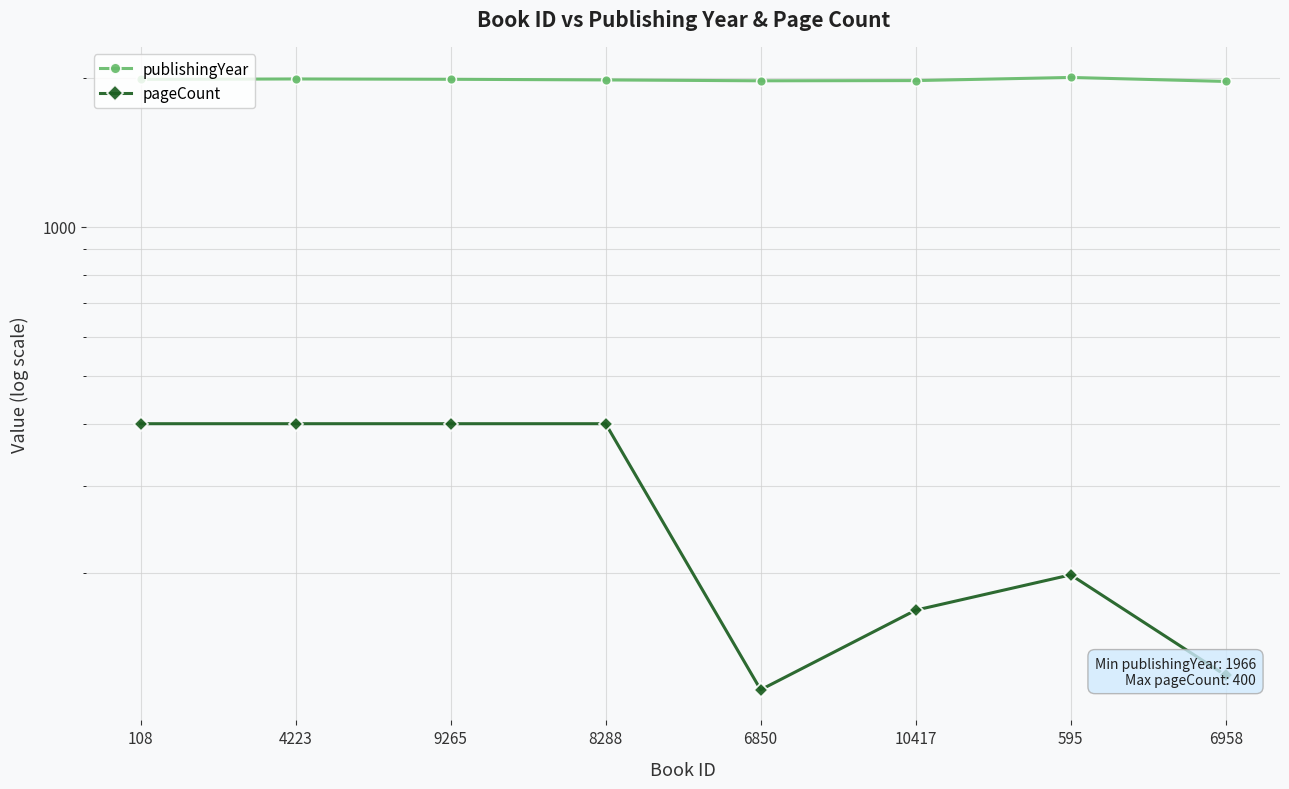

Is this an area chart (filled region under the line)?

No